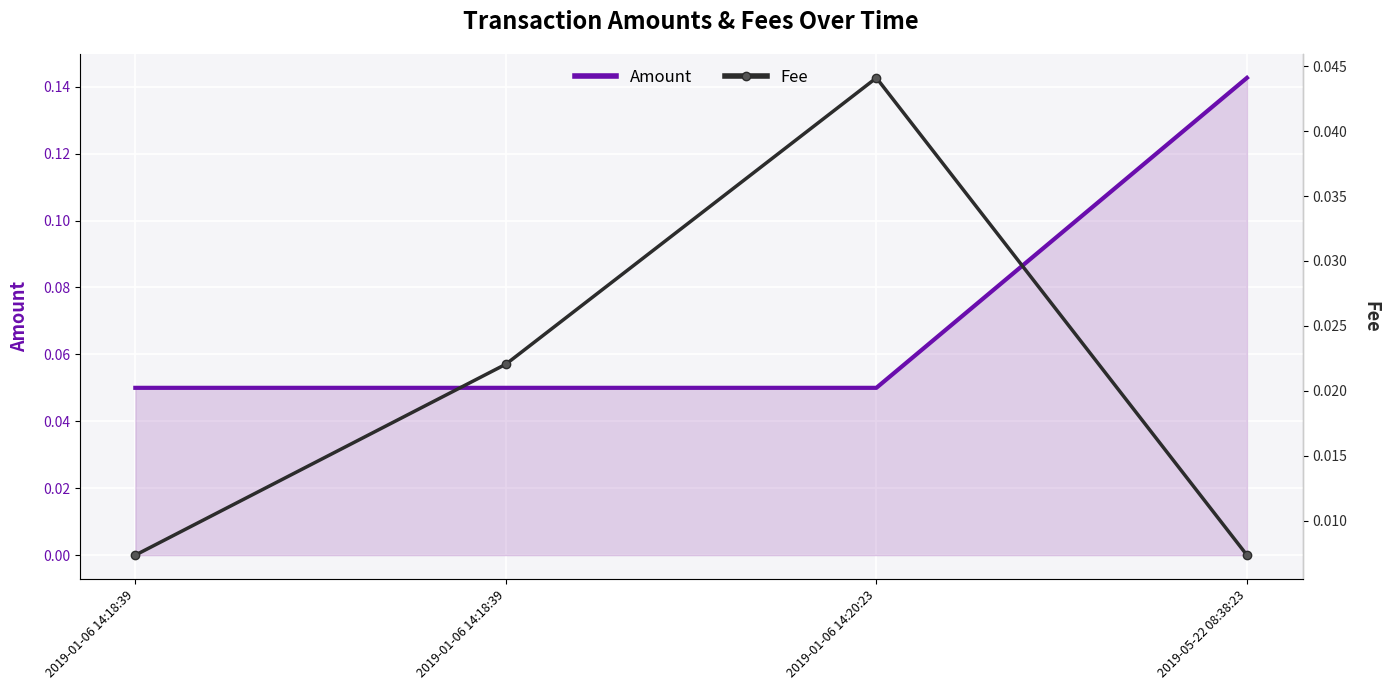

Which has a higher value, 2019-01-06 14:18:39 or 2019-01-06 14:18:39?

2019-01-06 14:18:39